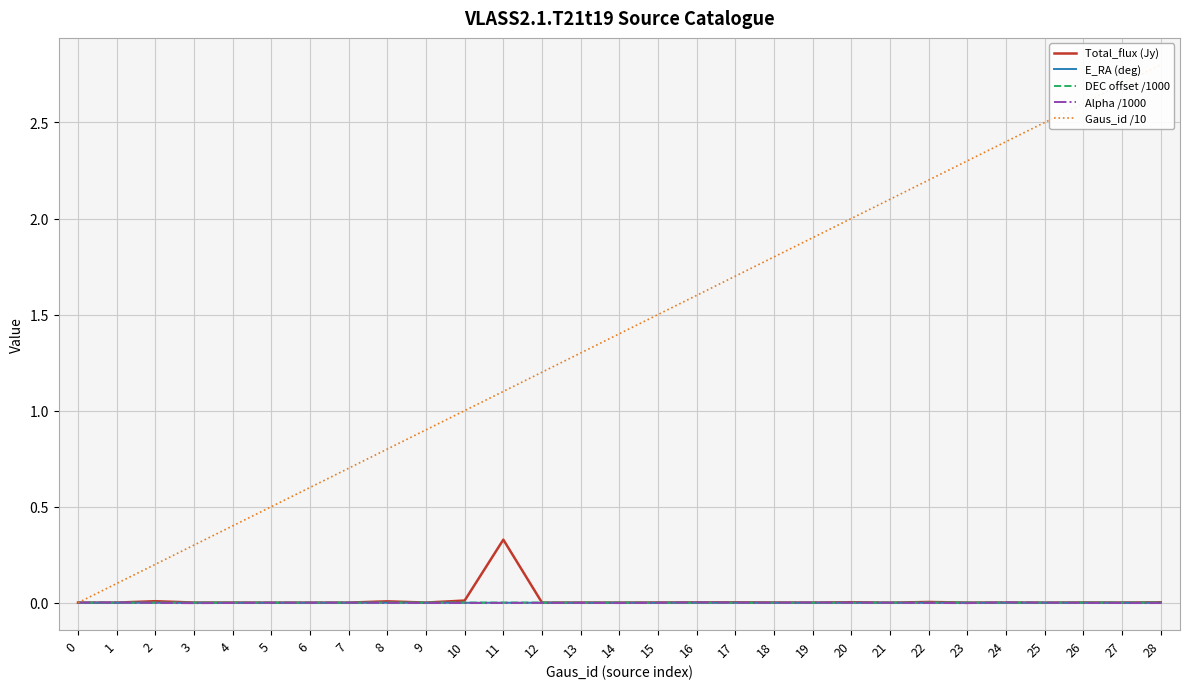

At which category does Total_flux (Jy) reach its first local valley?

5